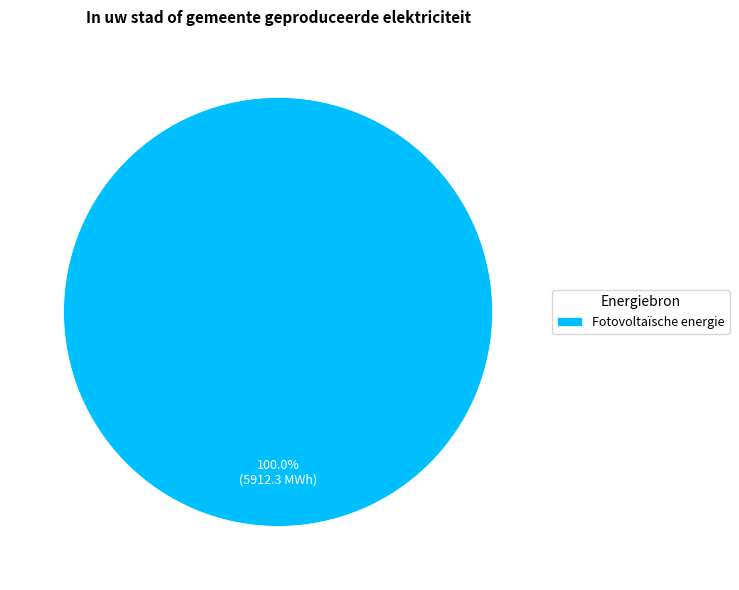

Does any single category account for the majority?

Yes